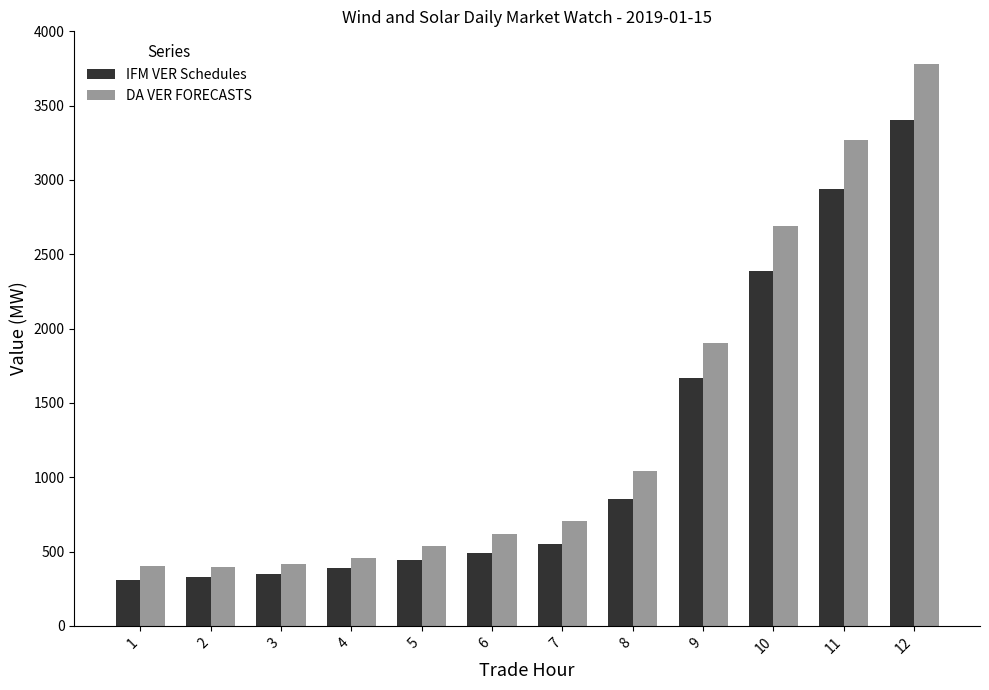

Which series has the widest spread of values?

DA VER FORECASTS